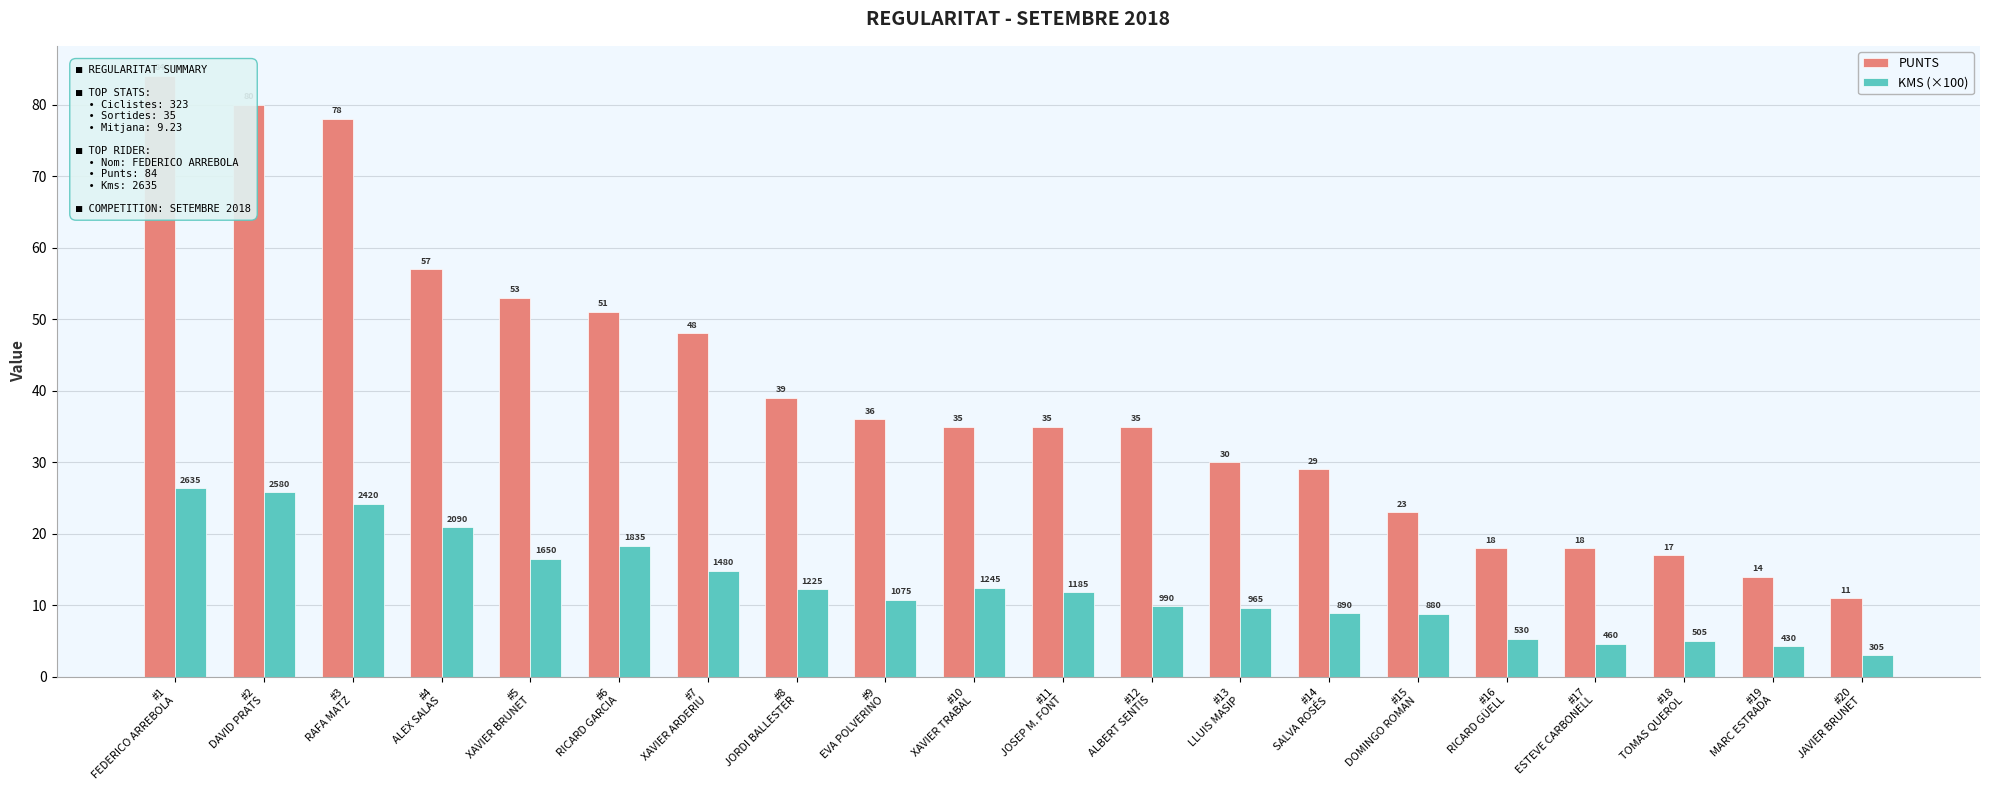

How many series are shown in this chart?

2